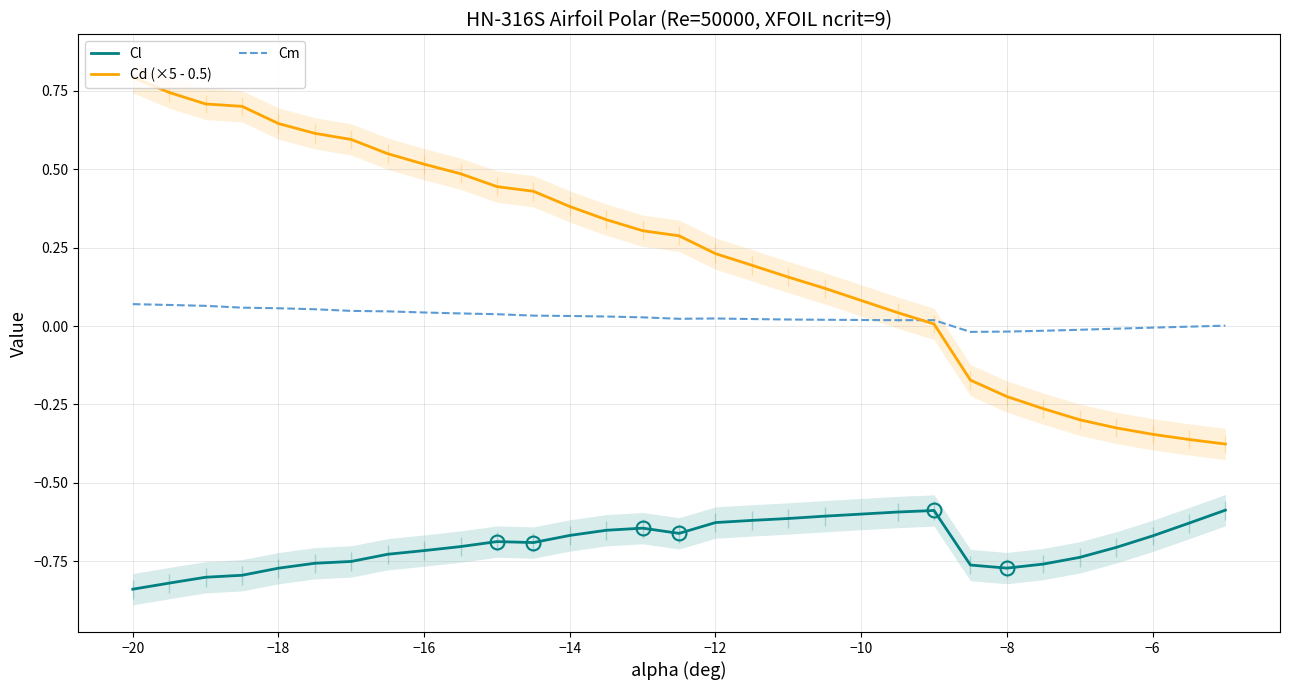

What is the maximum value shown in the chart?

0.8